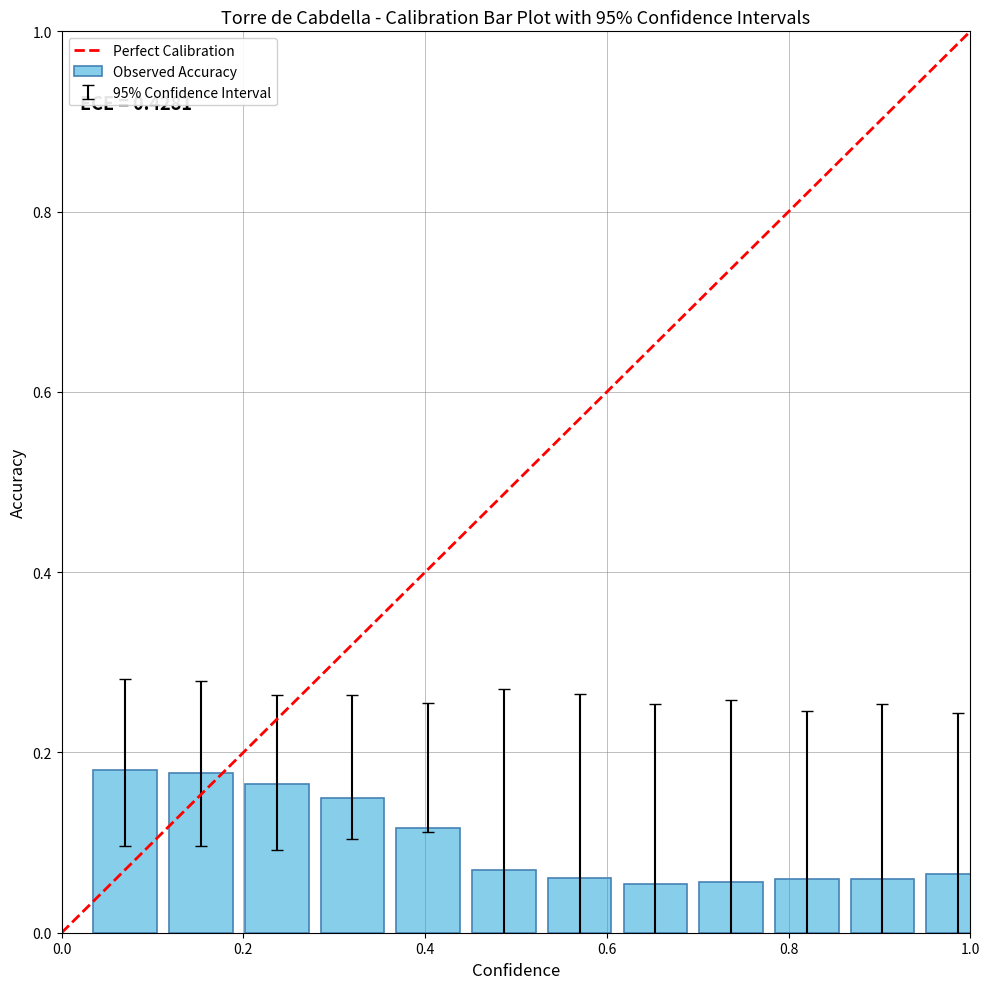

Count the values in the range 0 to 1.

12